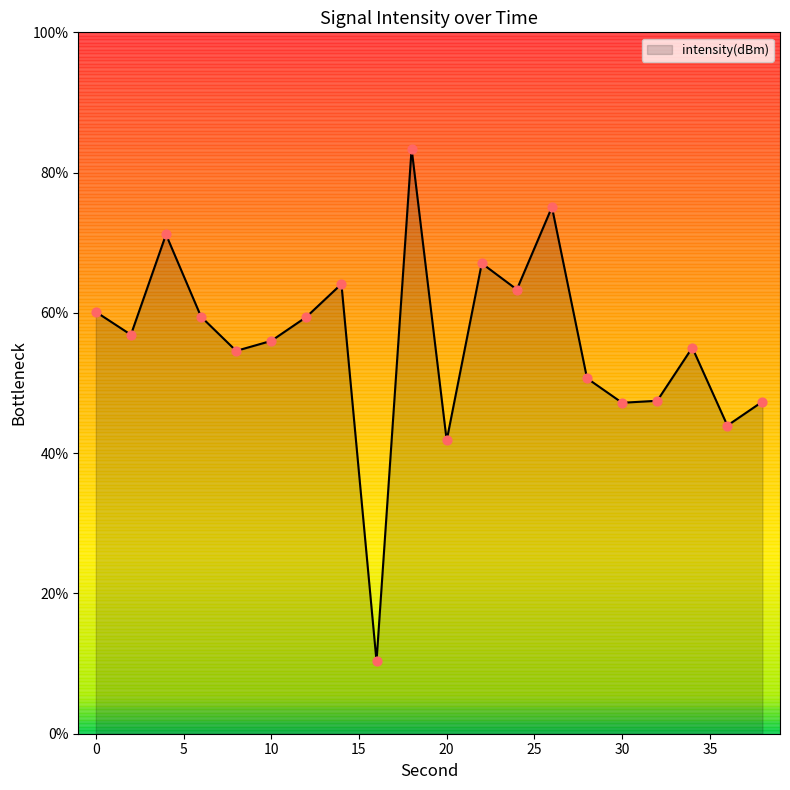

What is the greatest value displayed?

83.4